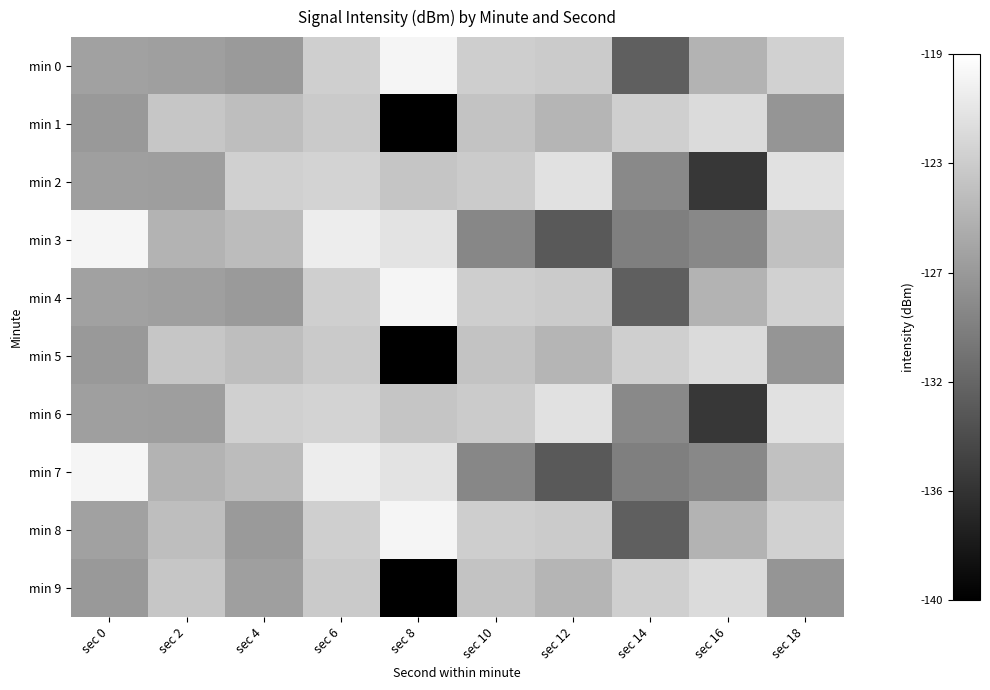

Reading right to left, transcribe all the data shown in this chart.

min 0: sec 18=-122.8	sec 16=-125.2	sec 14=-132.2	sec 12=-123.3	sec 10=-123.1	sec 8=-119.9	sec 6=-123.0	sec 4=-127.3	sec 2=-126.9	sec 0=-126.7
min 1: sec 18=-127.7	sec 16=-122.0	sec 14=-123.0	sec 12=-125.1	sec 10=-123.9	sec 8=-140.0	sec 6=-123.4	sec 4=-124.4	sec 2=-123.7	sec 0=-127.4
min 2: sec 18=-121.5	sec 16=-135.4	sec 14=-128.7	sec 12=-121.5	sec 10=-123.3	sec 8=-123.8	sec 6=-122.6	sec 4=-122.9	sec 2=-127.0	sec 0=-126.9
min 3: sec 18=-124.2	sec 16=-128.8	sec 14=-129.6	sec 12=-132.6	sec 10=-128.9	sec 8=-121.3	sec 6=-120.5	sec 4=-124.6	sec 2=-125.2	sec 0=-119.9
min 4: sec 18=-122.8	sec 16=-125.2	sec 14=-132.2	sec 12=-123.3	sec 10=-123.1	sec 8=-119.9	sec 6=-123.0	sec 4=-127.3	sec 2=-126.9	sec 0=-126.7
min 5: sec 18=-127.7	sec 16=-122.0	sec 14=-123.0	sec 12=-125.1	sec 10=-123.9	sec 8=-140.0	sec 6=-123.4	sec 4=-124.4	sec 2=-123.7	sec 0=-127.4
min 6: sec 18=-121.5	sec 16=-135.4	sec 14=-128.7	sec 12=-121.5	sec 10=-123.3	sec 8=-123.8	sec 6=-122.6	sec 4=-122.9	sec 2=-127.0	sec 0=-126.9
min 7: sec 18=-124.2	sec 16=-128.8	sec 14=-129.6	sec 12=-132.6	sec 10=-128.9	sec 8=-121.3	sec 6=-120.5	sec 4=-124.6	sec 2=-125.2	sec 0=-119.9
min 8: sec 18=-122.8	sec 16=-125.2	sec 14=-132.2	sec 12=-123.3	sec 10=-123.1	sec 8=-119.9	sec 6=-123.0	sec 4=-127.3	sec 2=-124.4	sec 0=-126.7
min 9: sec 18=-127.7	sec 16=-122.0	sec 14=-123.0	sec 12=-125.1	sec 10=-123.9	sec 8=-140.0	sec 6=-123.4	sec 4=-126.9	sec 2=-123.7	sec 0=-127.4